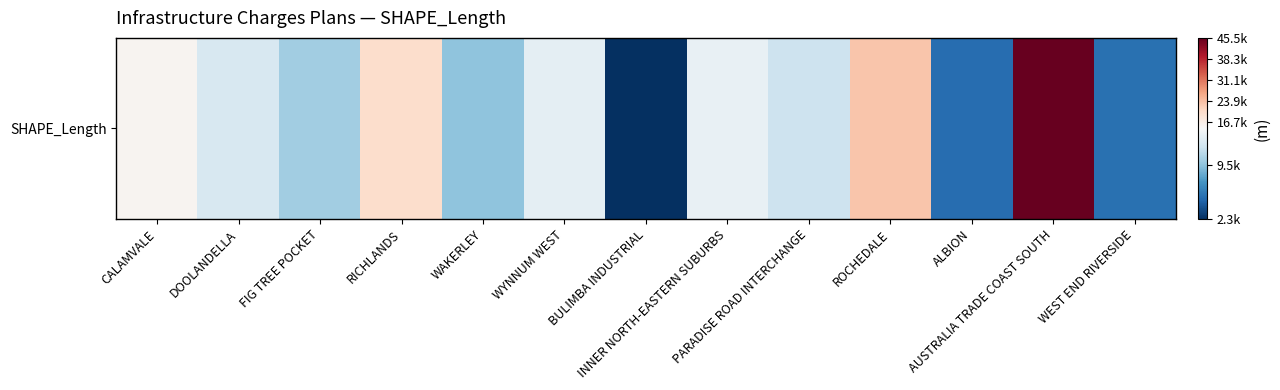

Reading right to left, extract all data points from this chart.

WEST END RIVERSIDE=5341.3	AUSTRALIA TRADE COAST SOUTH=45486.3	ALBION=5145.4	ROCHEDALE=23103.2	PARADISE ROAD INTERCHANGE=11845.8	INNER NORTH-EASTERN SUBURBS=13451.6	BULIMBA INDUSTRIAL=2306.4	WYNNUM WEST=13245.9	WAKERLEY=9525.3	RICHLANDS=19731.1	FIG TREE POCKET=10207.7	DOOLANDELLA=12402.9	CALAMVALE=15188.9